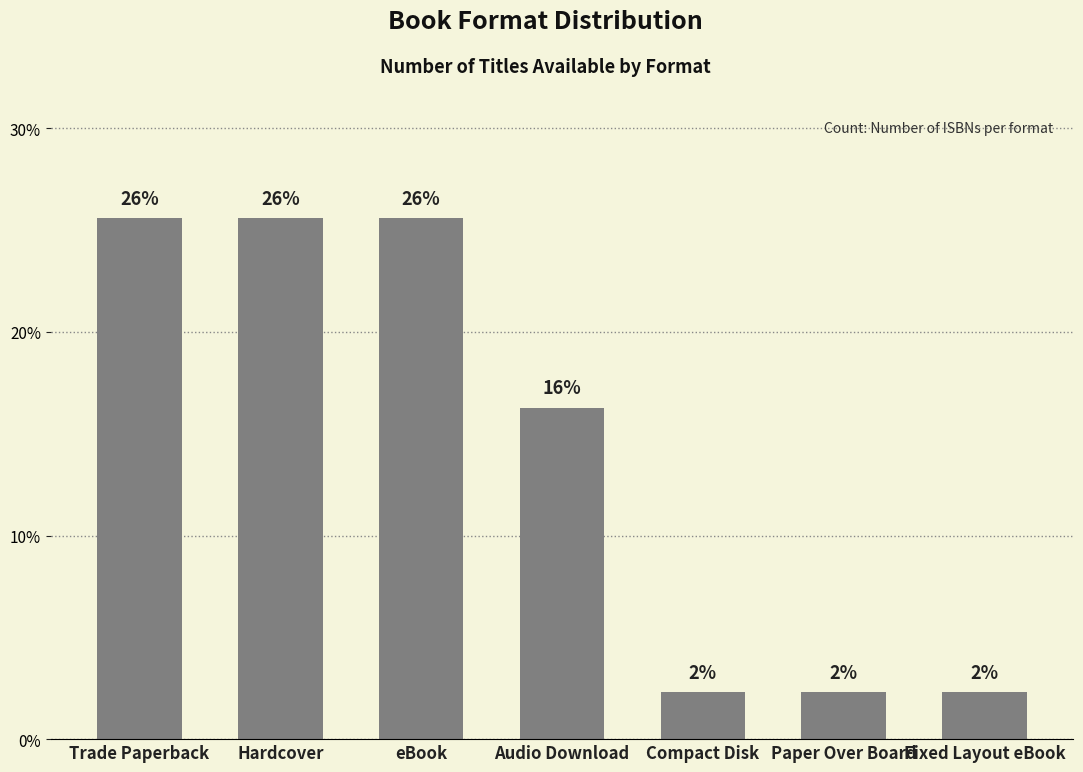

Does the chart contain stacked bars?

No